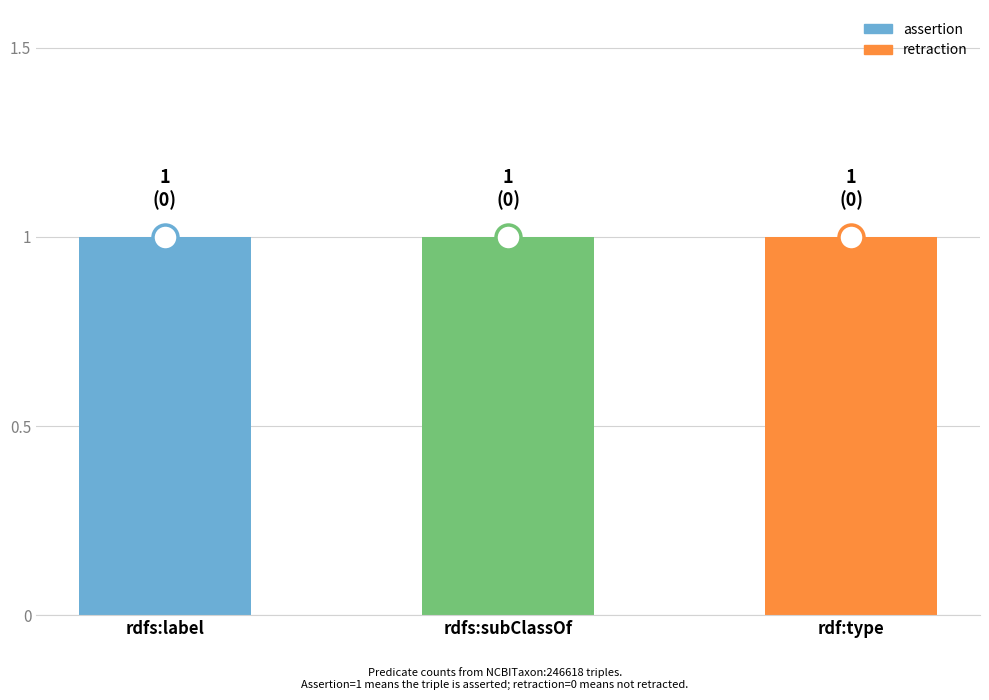

At which label is retraction closest to 0?

rdfs:label